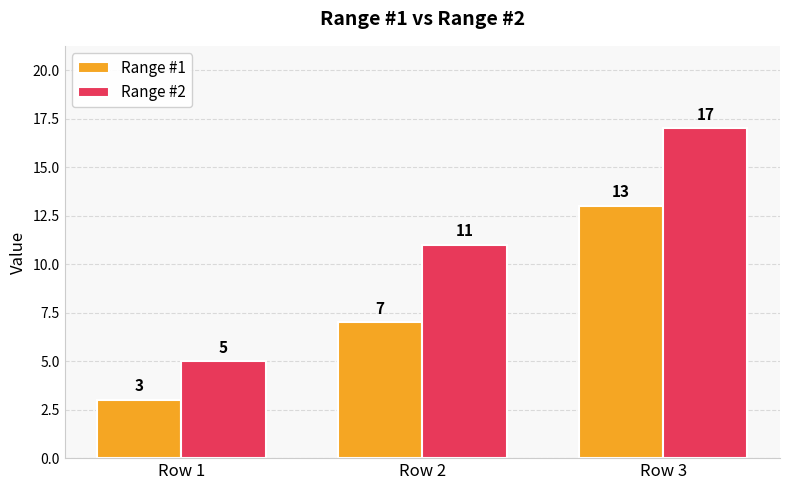

How many bars are there in total?

6